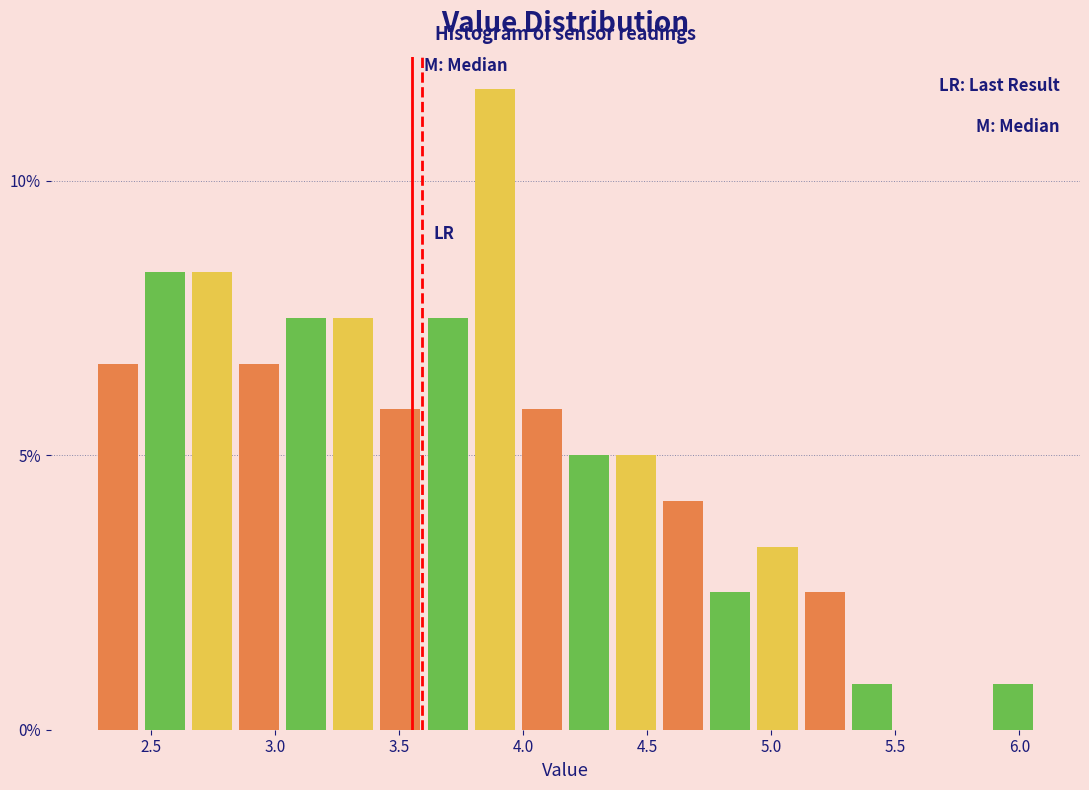

Around what value on the x-axis is the tallest bar? Give the approximate position of its centre, as read against the axis.

3.90